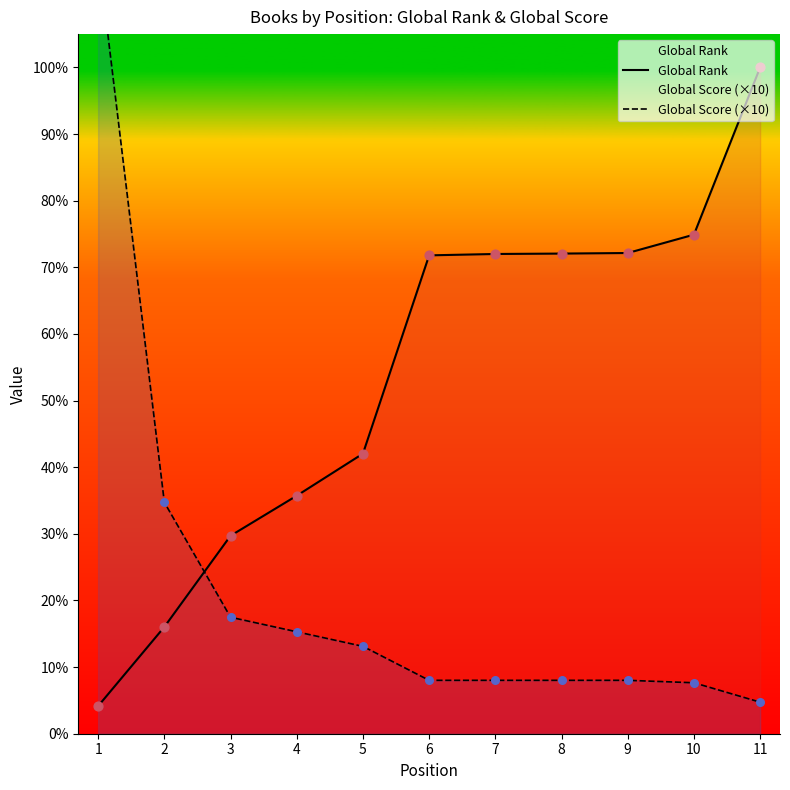

What is the total value across all series at 2?

4180